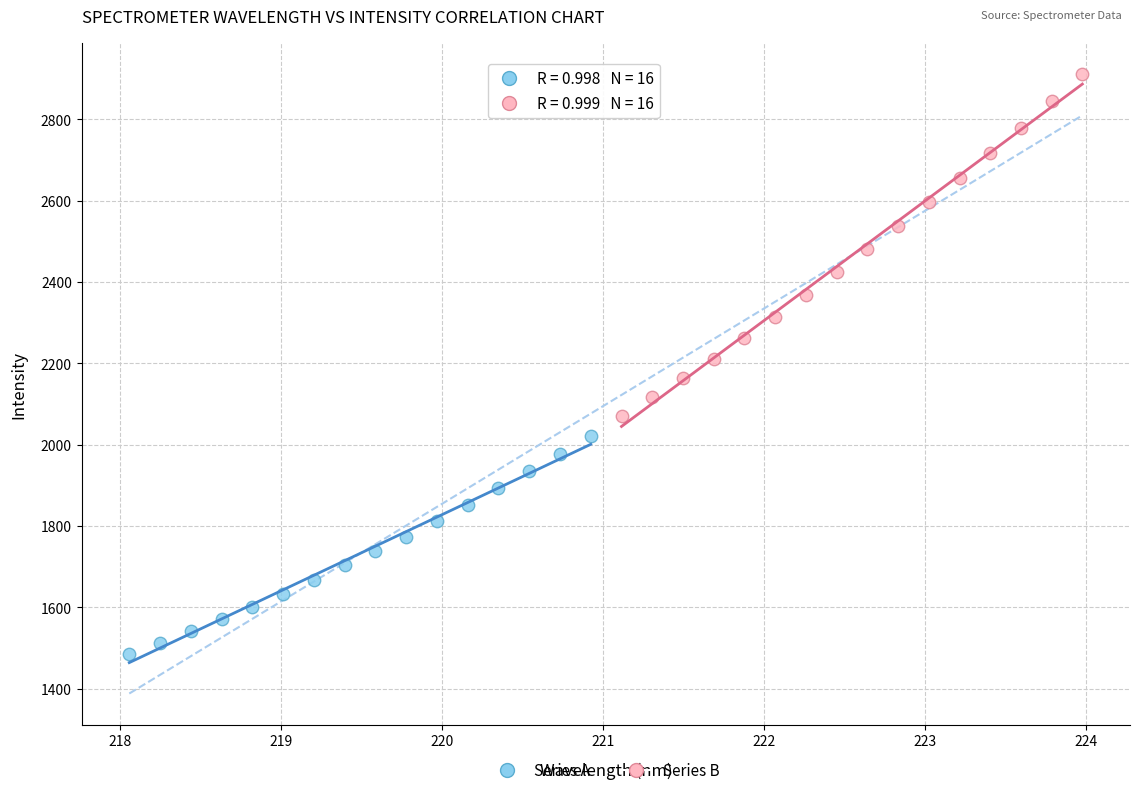

Which series contains the highest Y value?

Series B